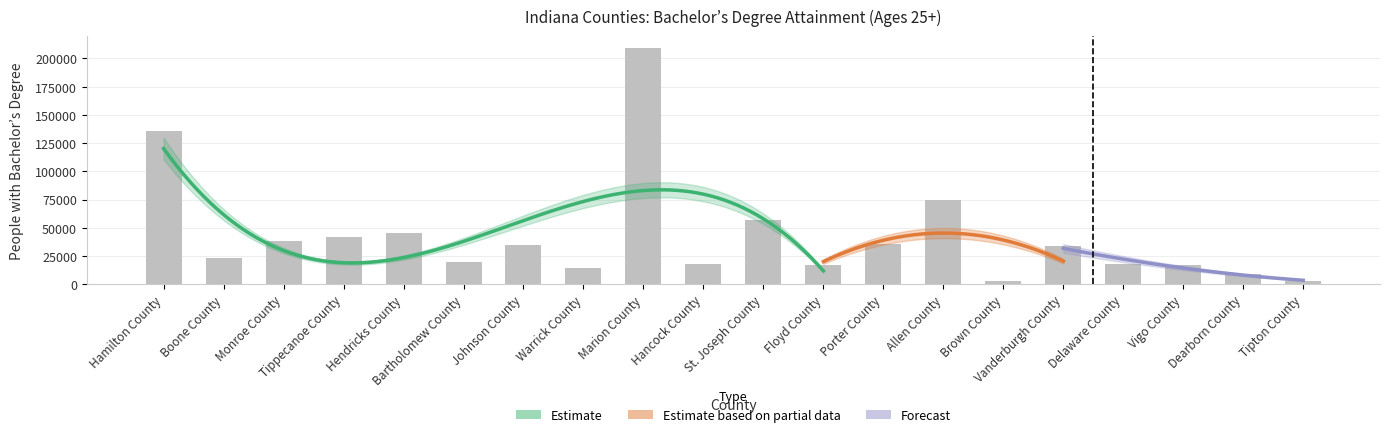

Are the bars horizontal?

No